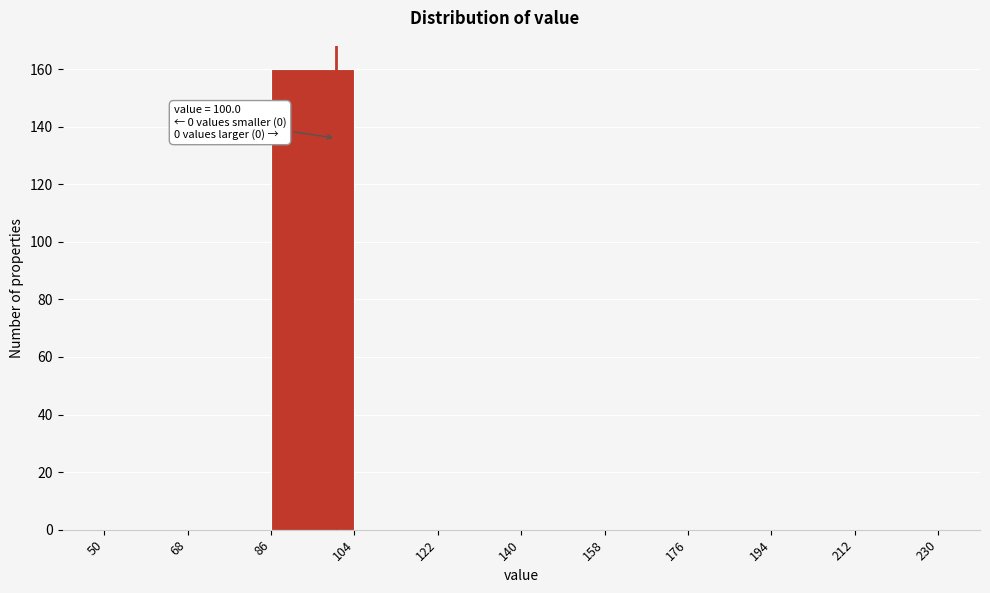

Which range on the x-axis has the tallest bar?

86 to 104